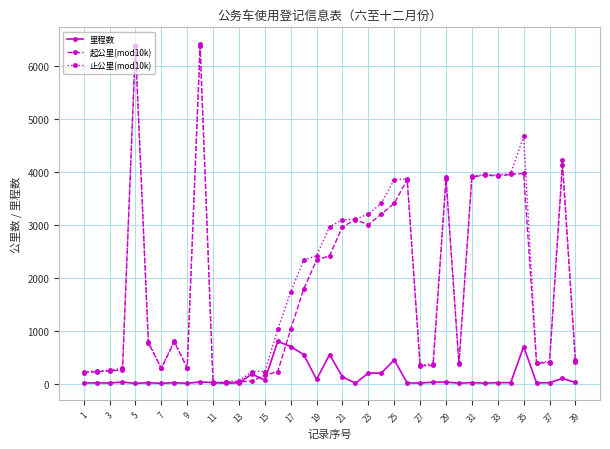

At how many categories does at least one series exceed 3685?

11